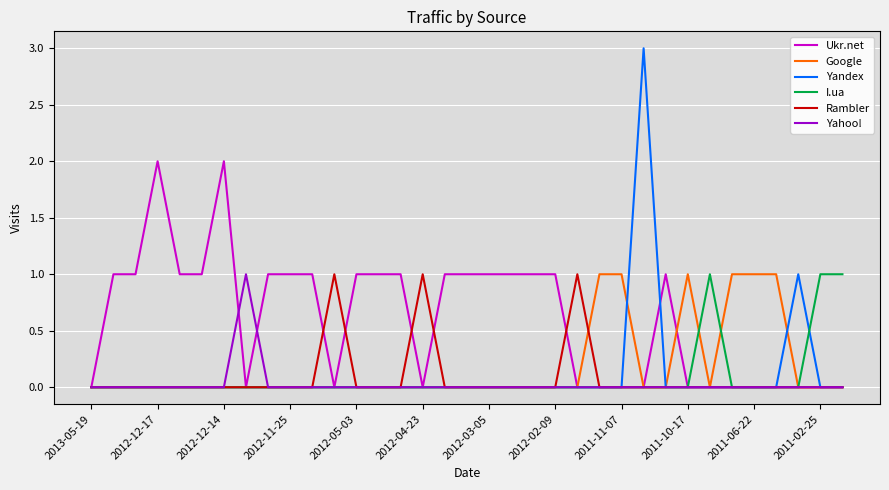

Which series has the largest total across all categories?

Ukr.net